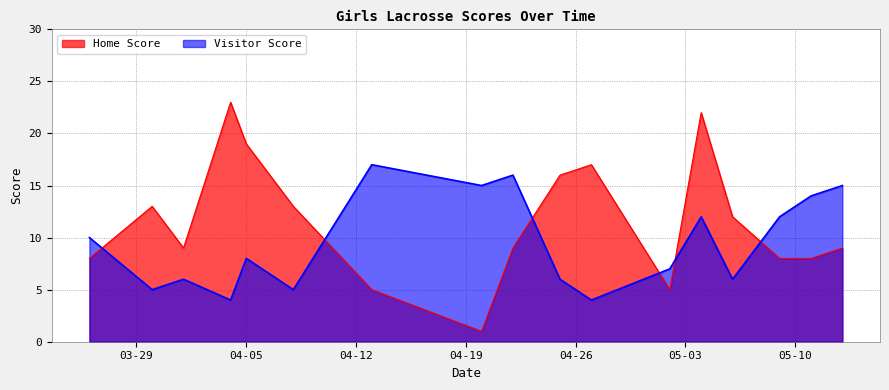

What is the greatest value displayed?

23